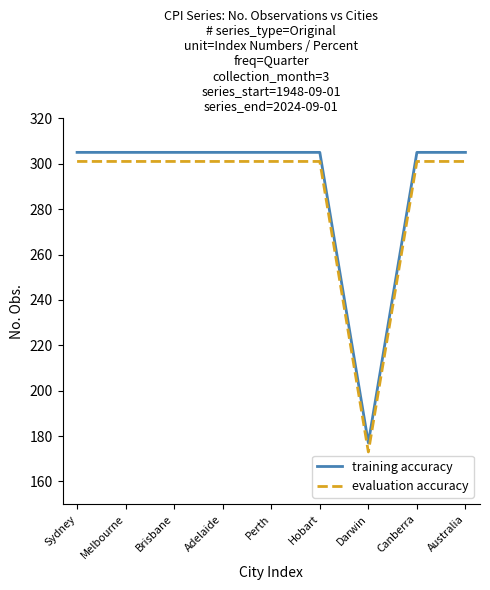

Rank the series at Sydney from highest to lowest value.

training accuracy, evaluation accuracy